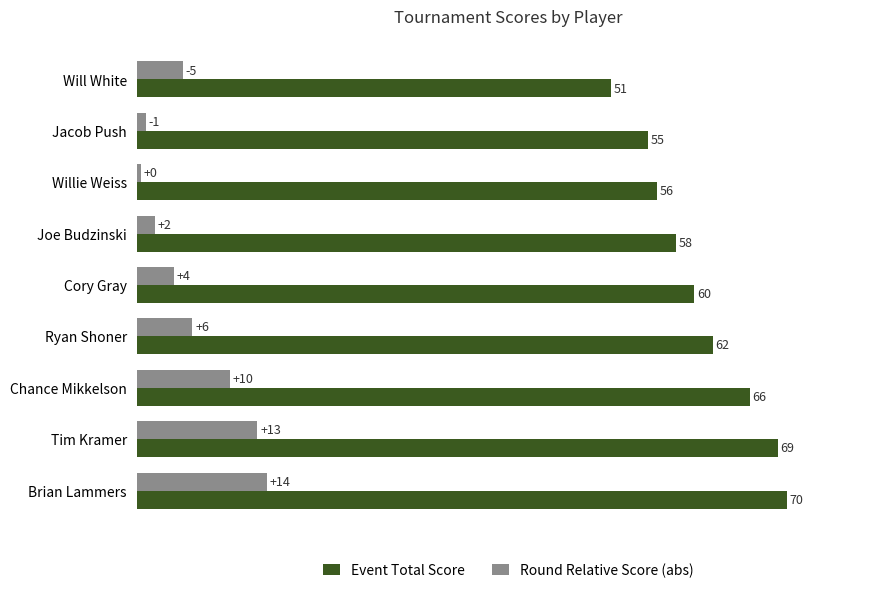

Is it true that Round Relative Score (abs) equals 4.0 at Cory Gray?

True